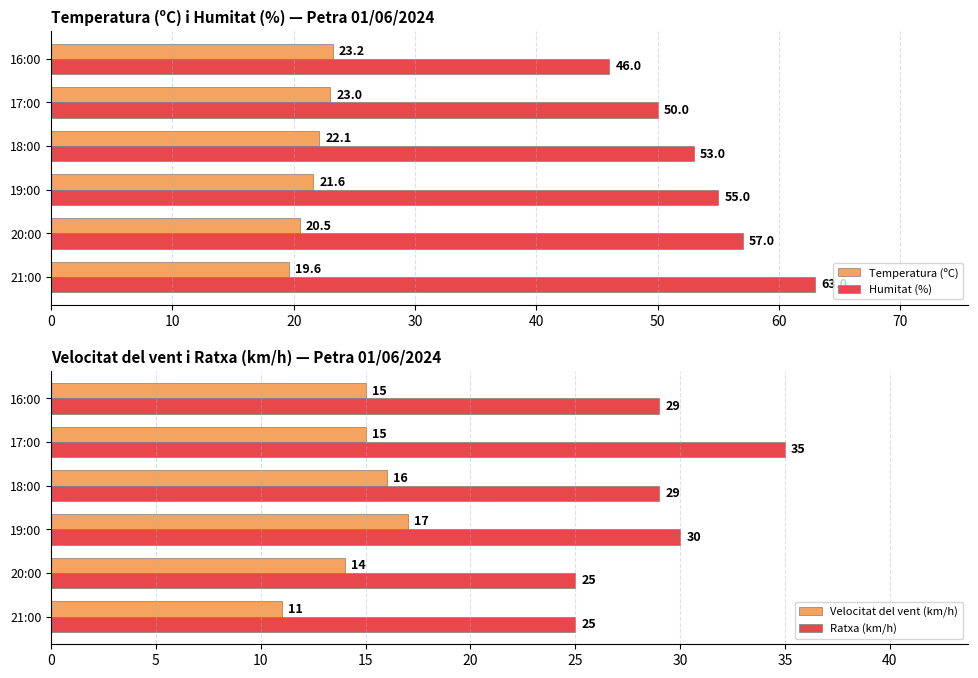

Is the value of Temperatura (ºC) at 16:00 greater than the value of Humitat (%) at 20:00?

No